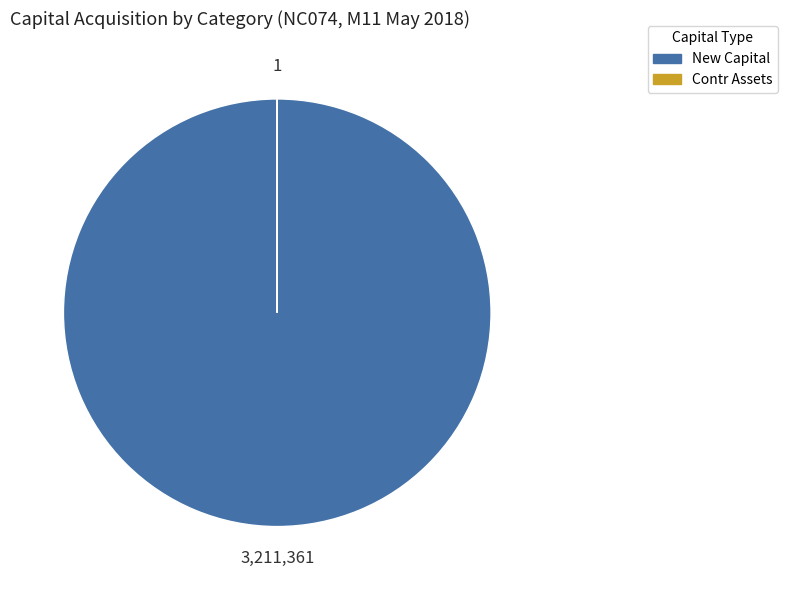

Is there any slice that represents more than half of the pie?

Yes